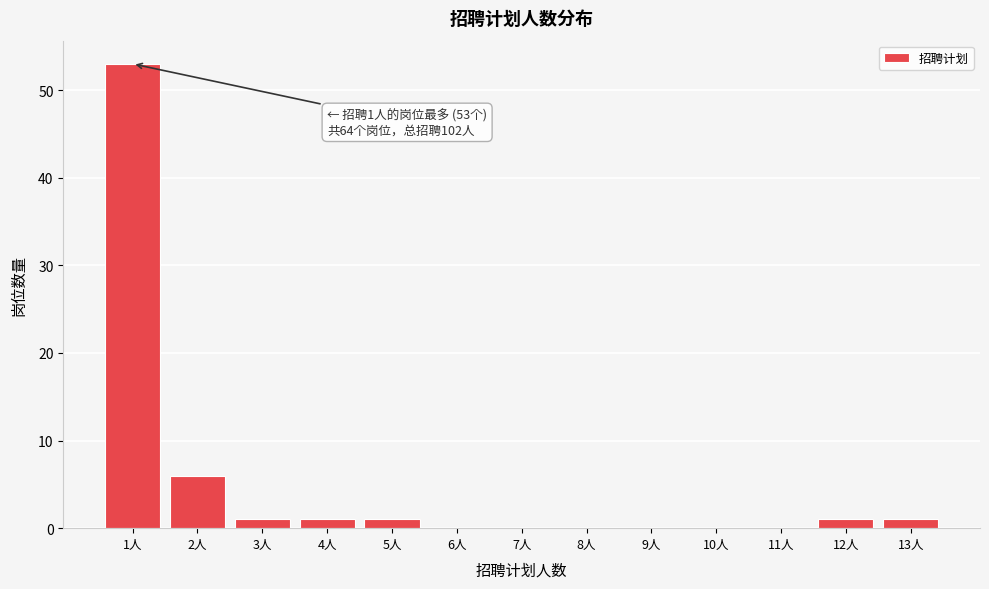

Over which range of the x-axis is the bar tallest?

0.5 to 1.5